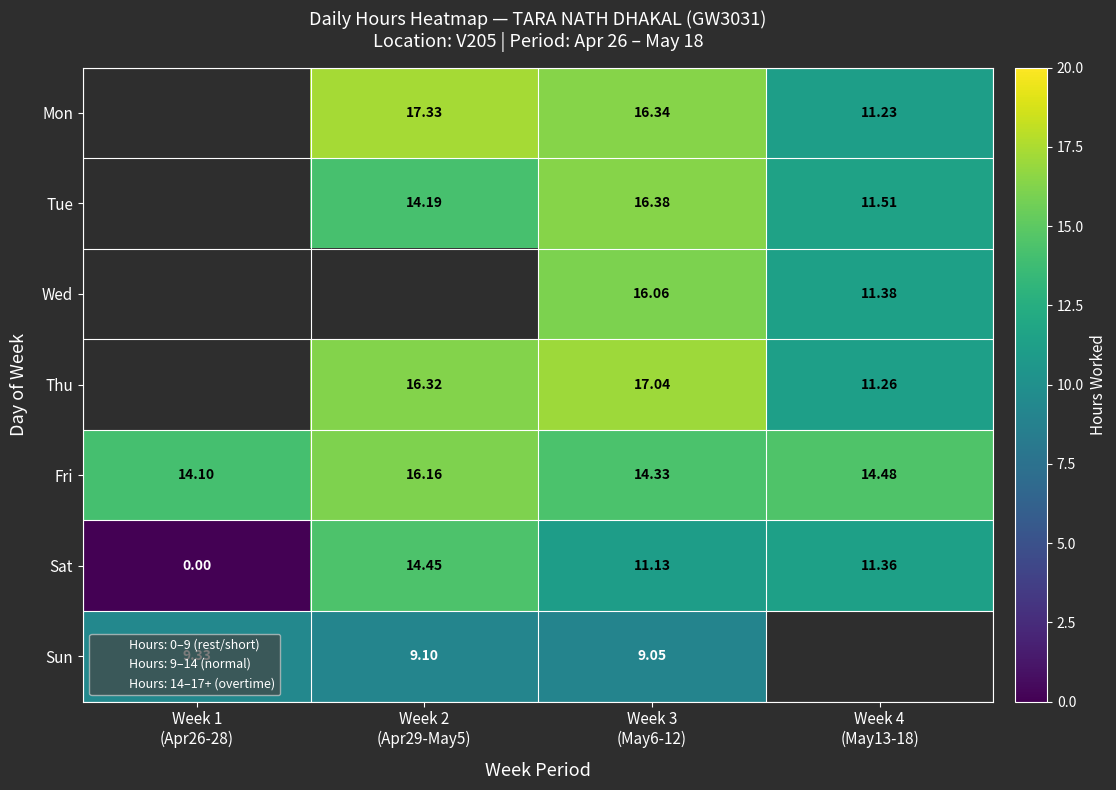

What is the difference between the second highest and minimum values in the Thu series?

5.1